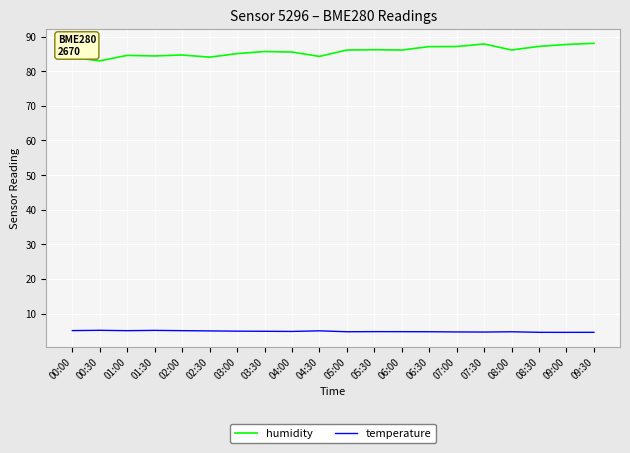

Between 01:00 and 09:30, which series saw the biggest shift?

humidity